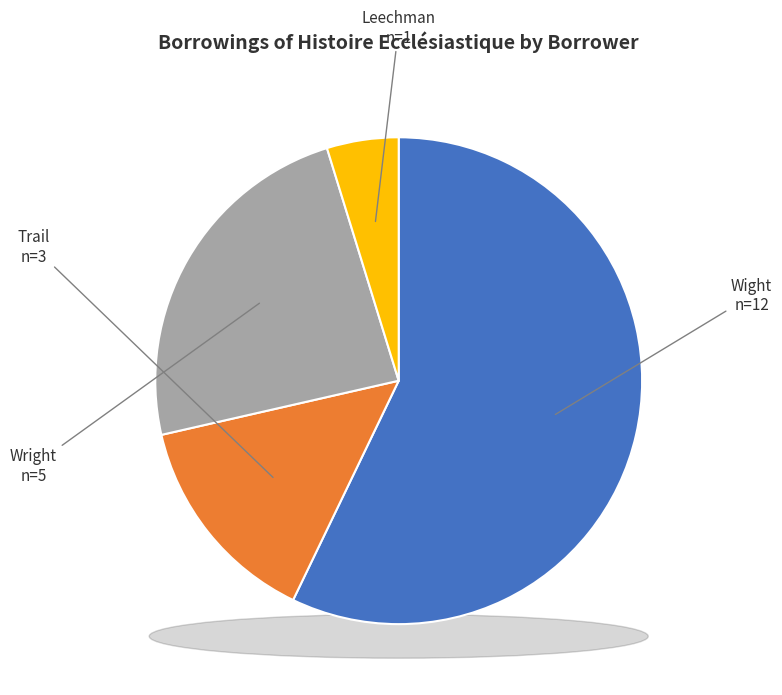

The Wight slice represents 57% of the pie. True or false?

True